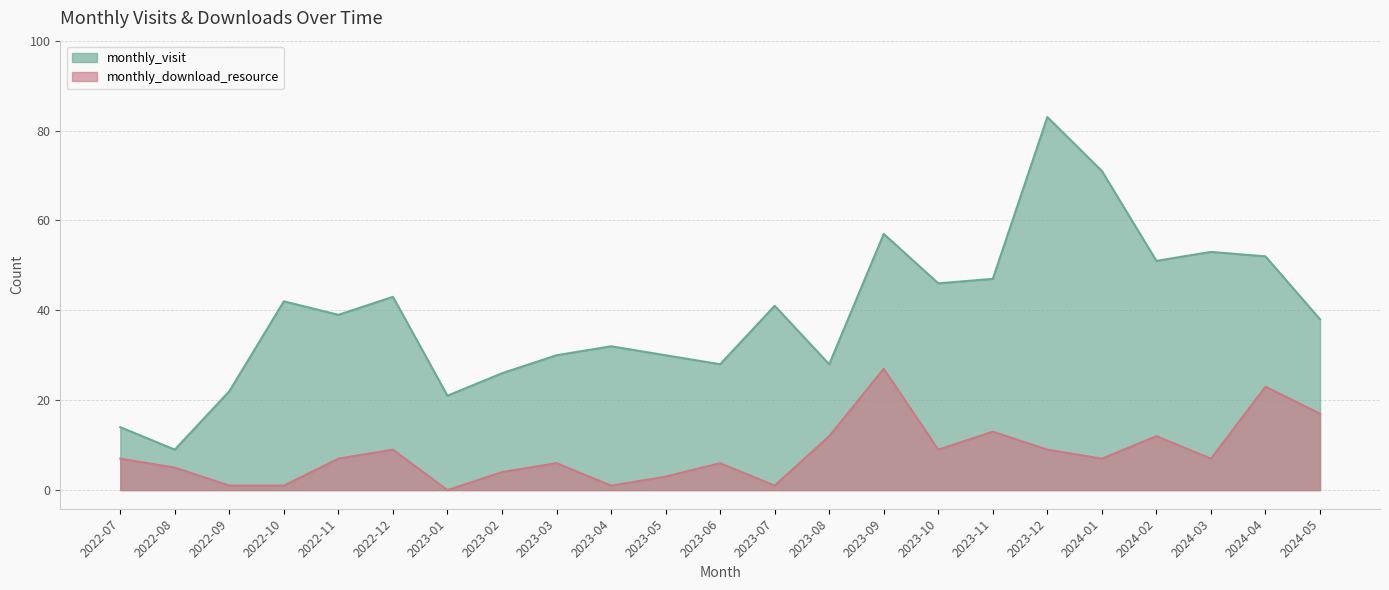

Reading left to right, extract all data points from this chart.

monthly_visit: 2022-07=14	2022-08=9	2022-09=22	2022-10=42	2022-11=39	2022-12=43	2023-01=21	2023-02=26	2023-03=30	2023-04=32	2023-05=30	2023-06=28	2023-07=41	2023-08=28	2023-09=57	2023-10=46	2023-11=47	2023-12=83	2024-01=71	2024-02=51	2024-03=53	2024-04=52	2024-05=38
monthly_download_resource: 2022-07=7	2022-08=5	2022-09=1	2022-10=1	2022-11=7	2022-12=9	2023-01=0	2023-02=4	2023-03=6	2023-04=1	2023-05=3	2023-06=6	2023-07=1	2023-08=12	2023-09=27	2023-10=9	2023-11=13	2023-12=9	2024-01=7	2024-02=12	2024-03=7	2024-04=23	2024-05=17